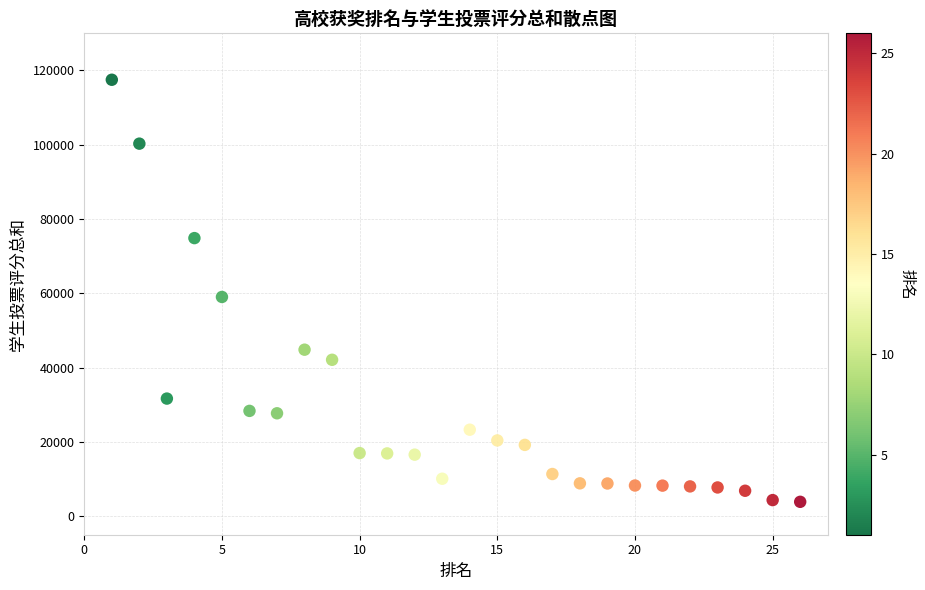

What is the range of Y values (max minus min)?

113643